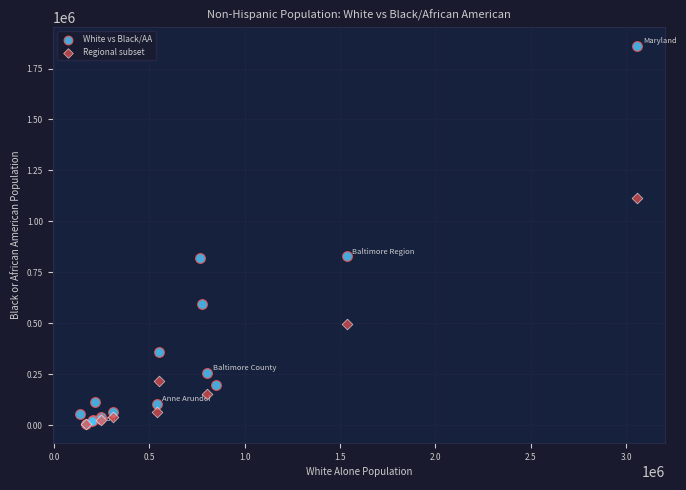

Which series has the widest spread of Y values?

White vs Black/AA